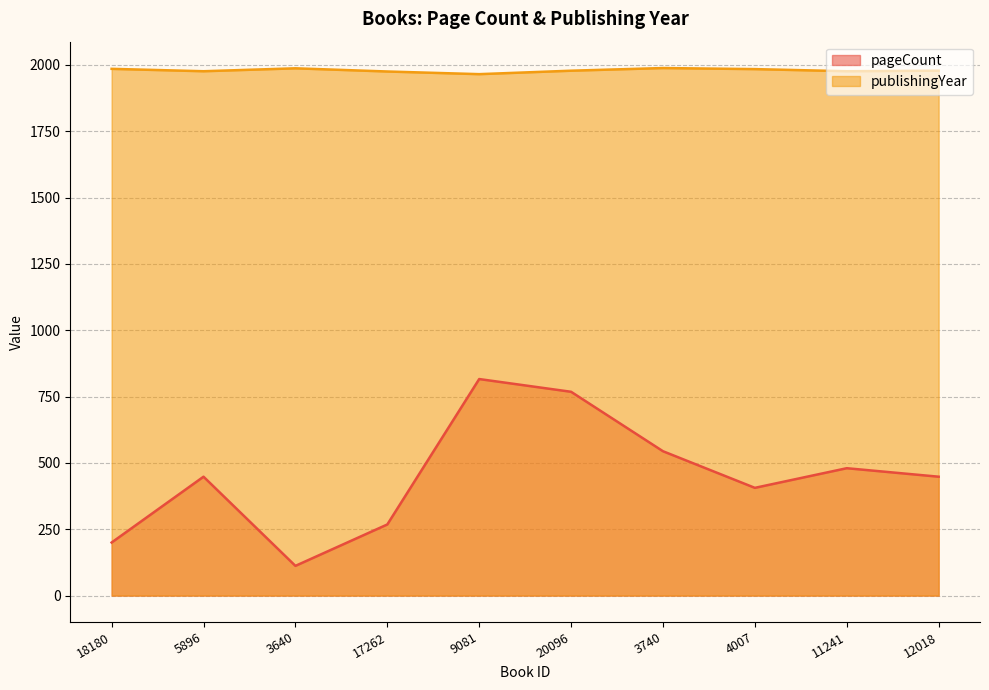

At which label does pageCount reach its minimum?

3640